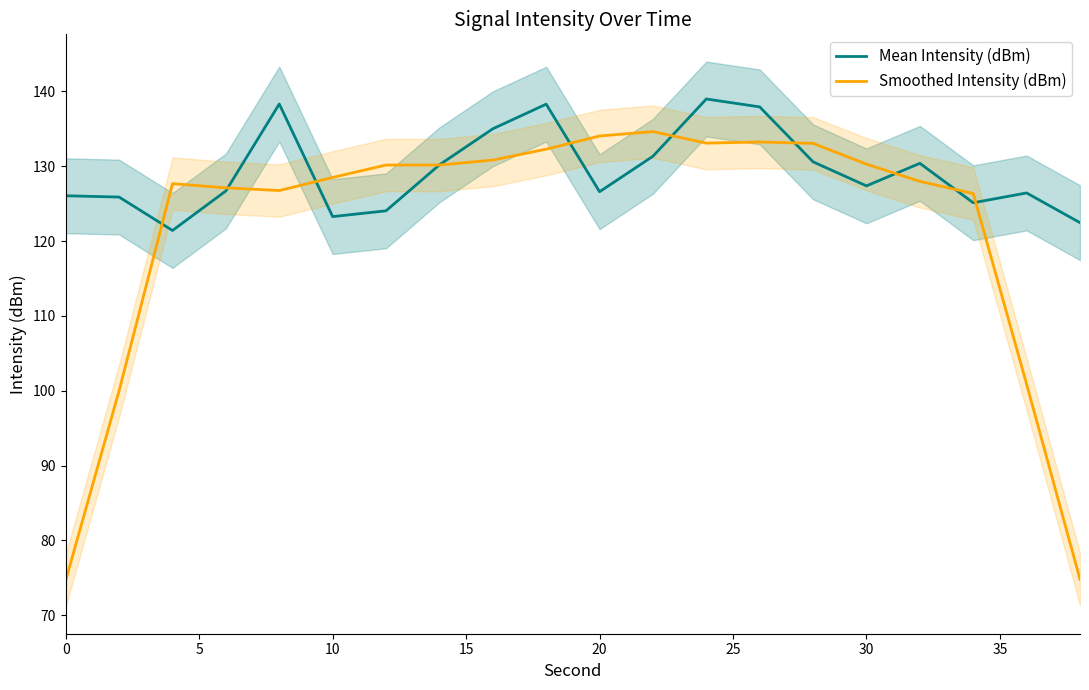

Which series has the largest range (max minus min)?

Smoothed Intensity (dBm)